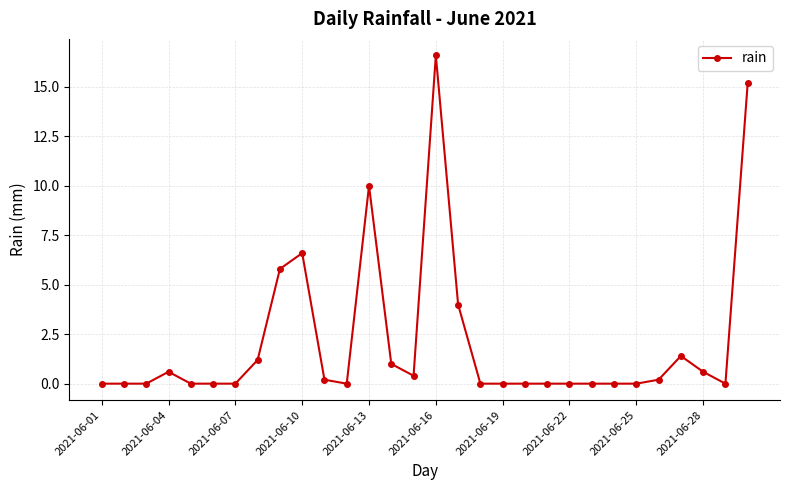

Reading left to right, extract all data points from this chart.

0.0	0.0	0.0	0.6	0.0	0.0	0.0	1.2	5.8	6.6	0.2	0.0	10.0	1.0	0.4	16.6	4.0	0.0	0.0	0.0	0.0	0.0	0.0	0.0	0.0	0.2	1.4	0.6	0.0	15.2